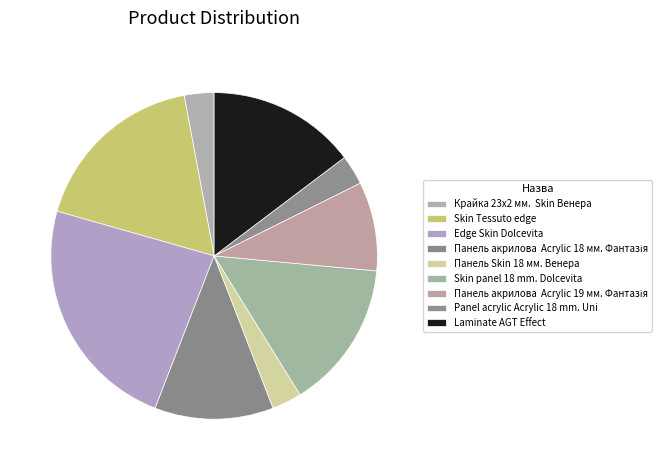

Count the number of slices in the pie.

9